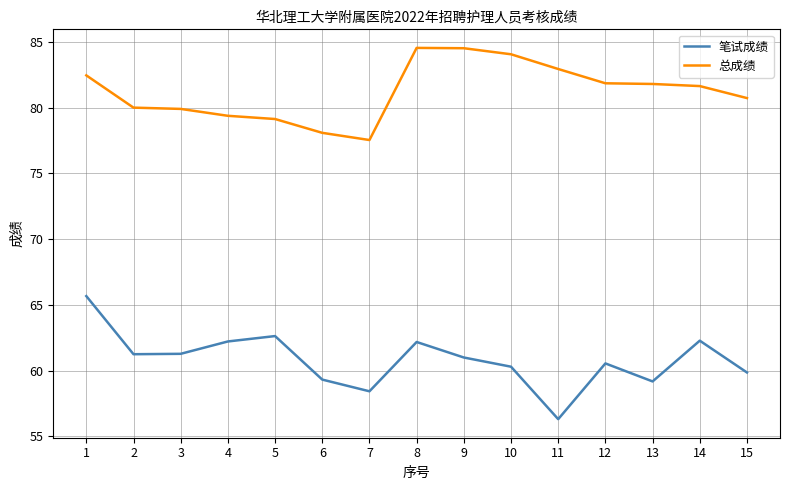

Where does the 总成绩 series first go above 81?

1